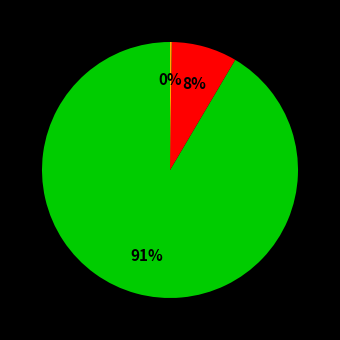

To the nearest percent, what is the average slice percentage?

33%